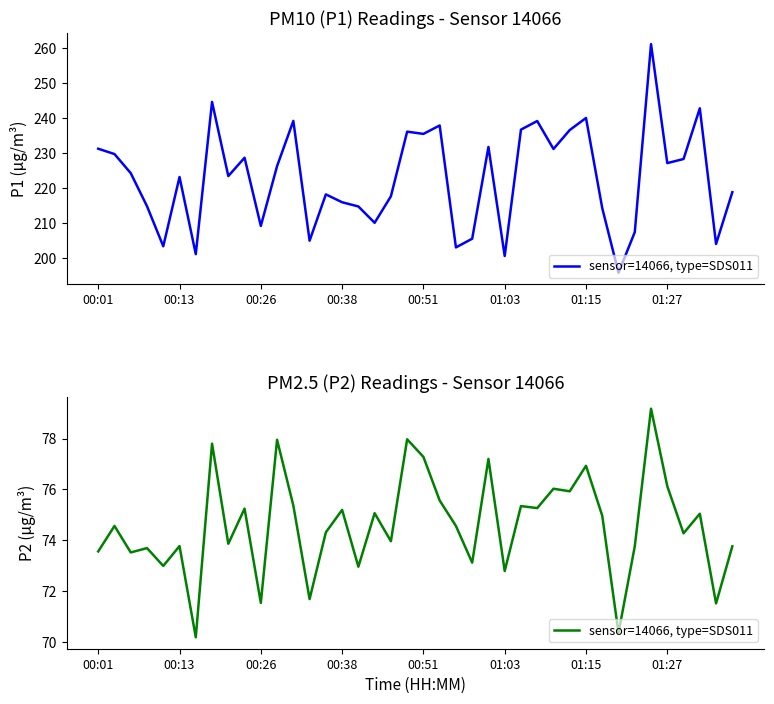

True or false: the data shows 33.6 at 26.

False